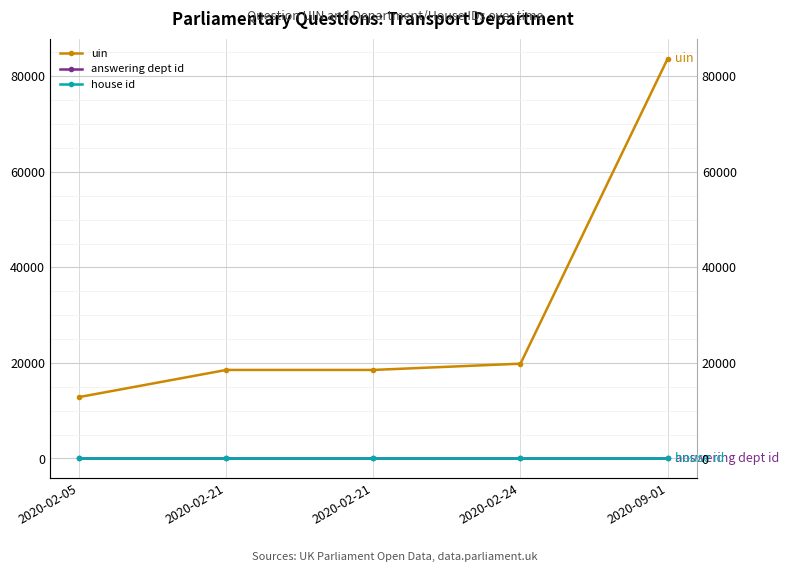

True or false: answering dept id has more than 0 points higher than both neighbors.

False